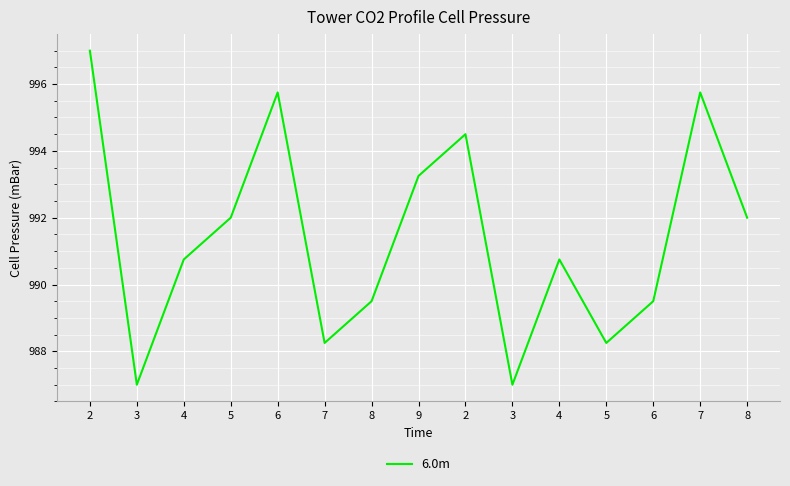

The value at 7 is 204.4. True or false?

False